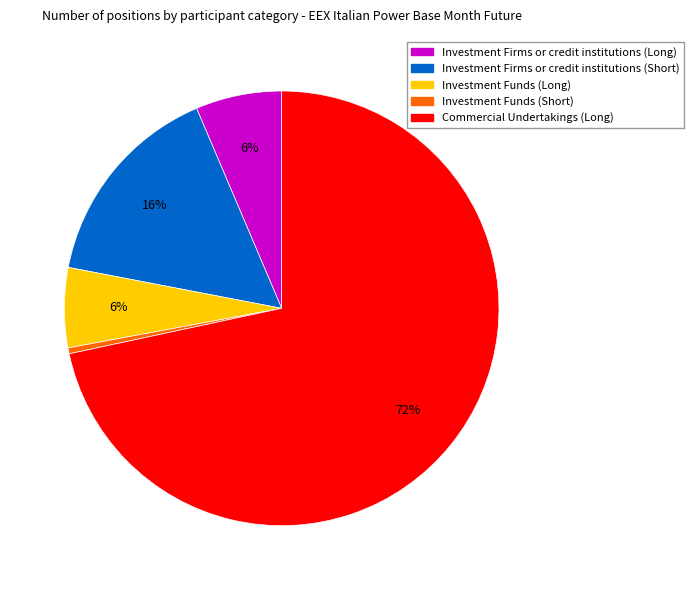

Combined, do Investment Firms or credit institutions (Short) and Investment Firms or credit institutions (Long) account for over 50%?

No